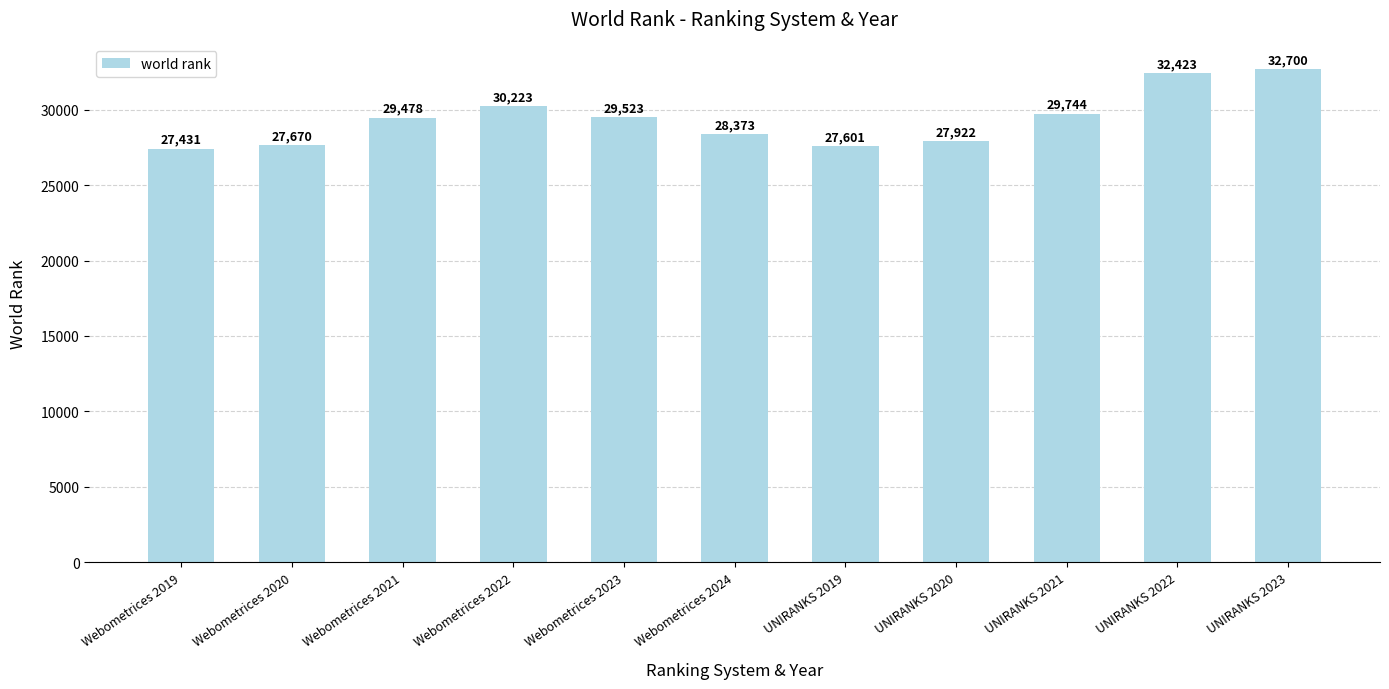

How many distinct data groups are displayed?

1